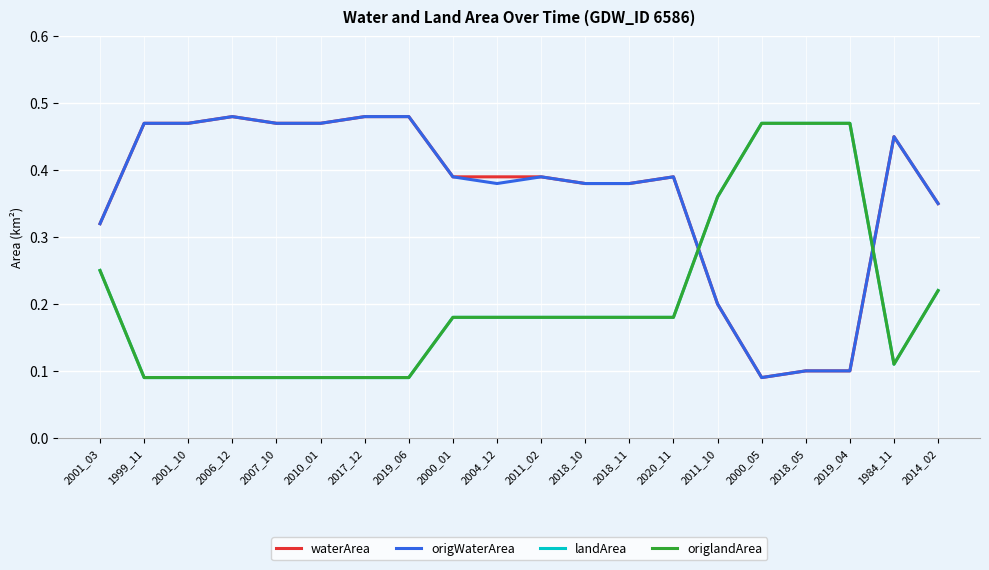

Rank the series by their maximum value, from lowest to highest.

landArea, origlandArea, waterArea, origWaterArea